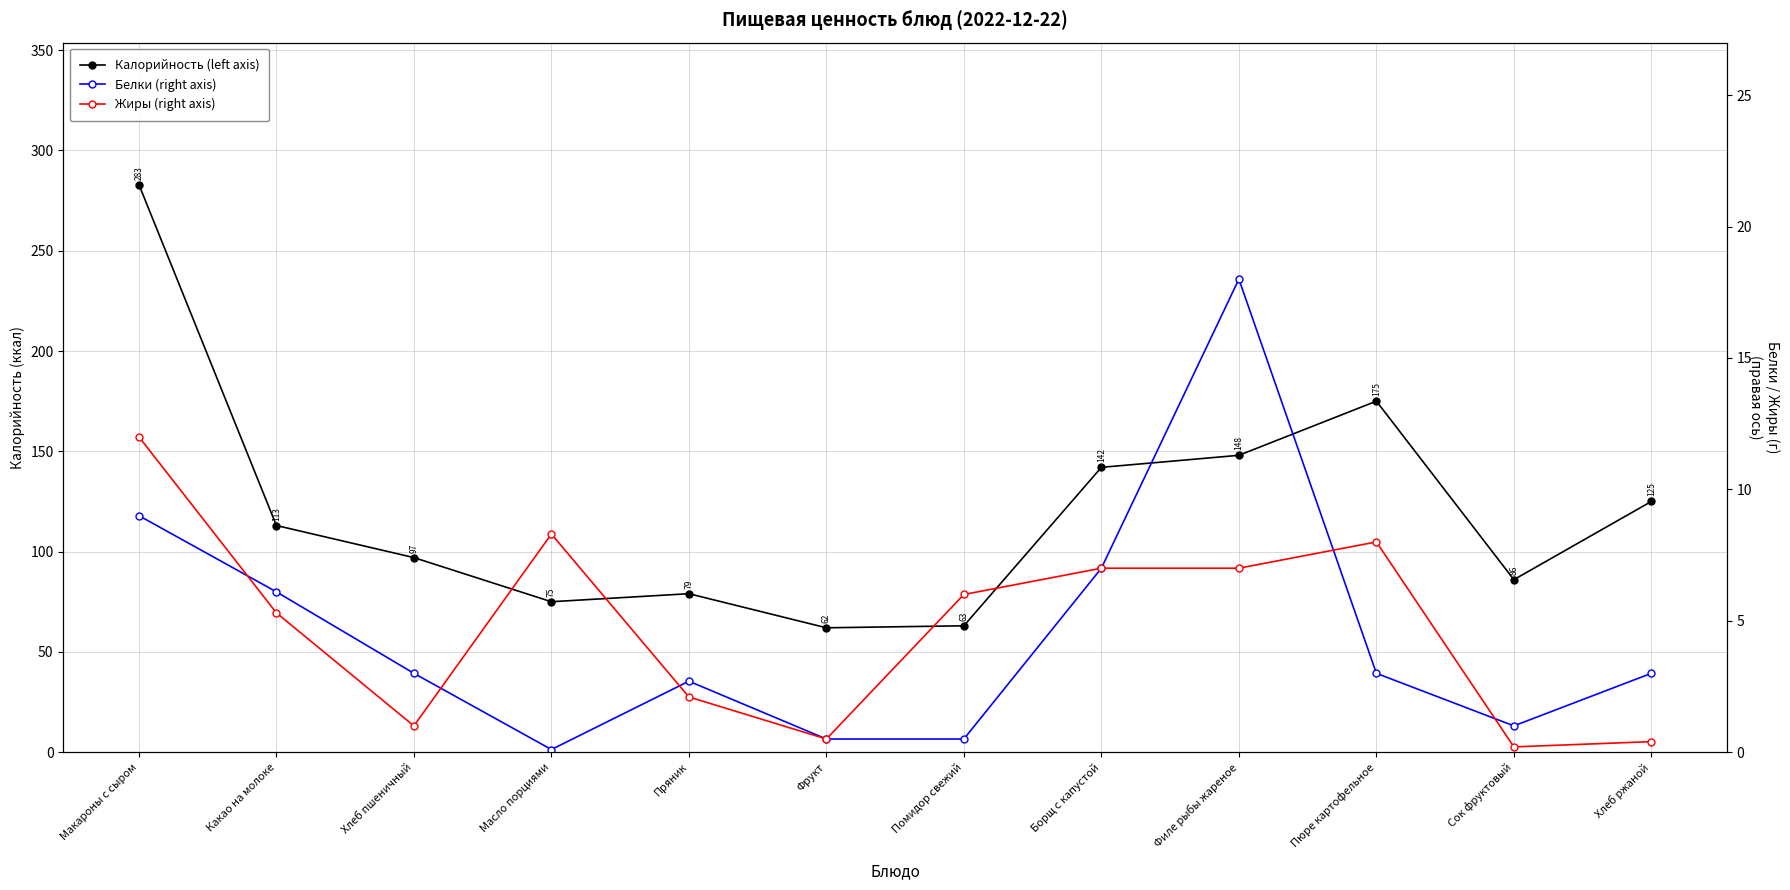

At which category does Калорийность (left axis) reach its first local peak?

Пряник